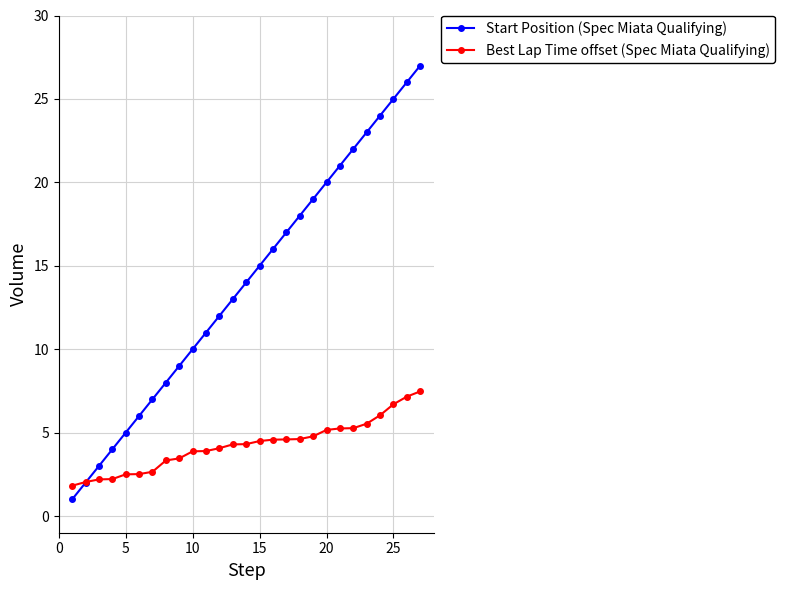

Rank the series by their average value, from highest to lowest.

Start Position (Spec Miata Qualifying), Best Lap Time offset (Spec Miata Qualifying)